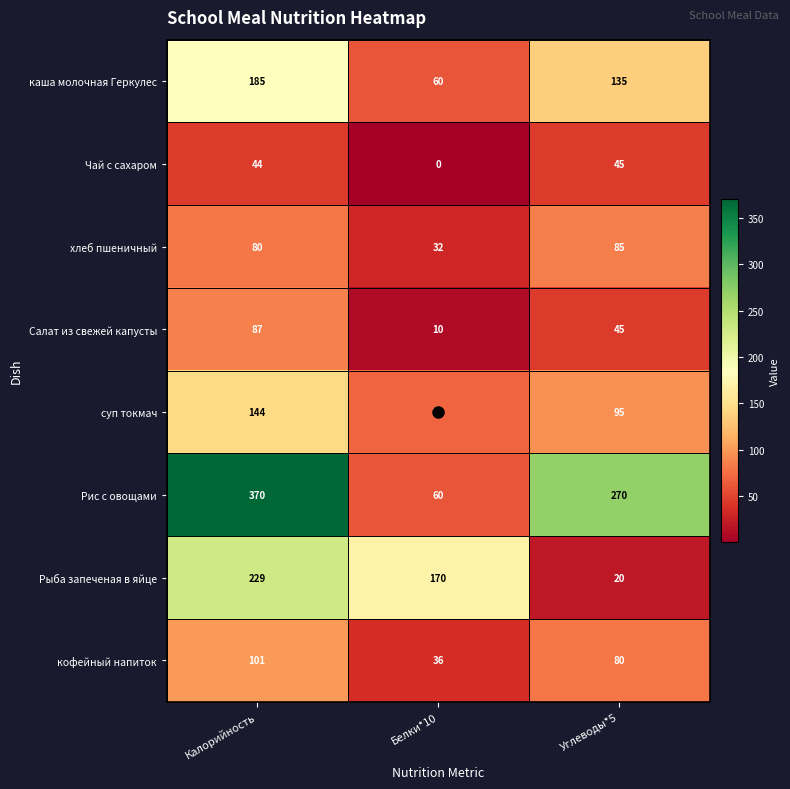

List the series in order of their peak value, lowest first.

Чай с сахаром, хлеб пшеничный, Салат из свежей капусты, кофейный напиток, суп токмач, каша молочная Геркулес, Рыба запеченая в яйце, Рис с овощами